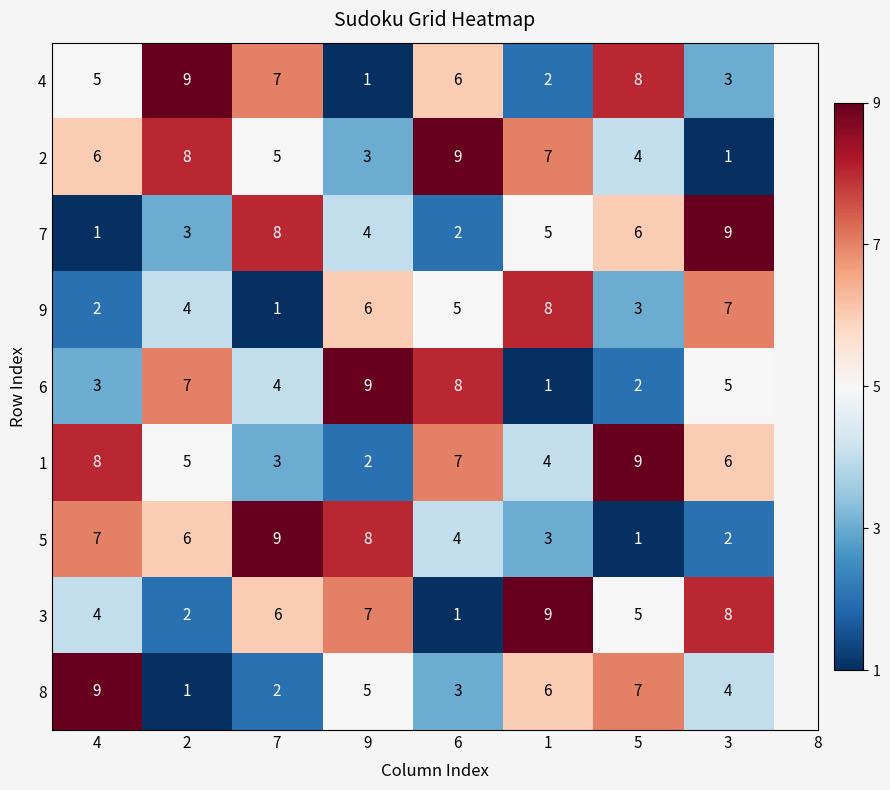

What is the difference between the maximum and minimum values in the 7 series?

8